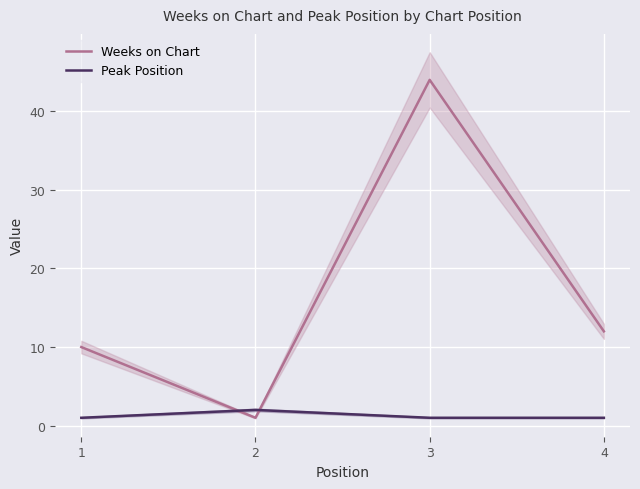

List the series in order of their peak value, highest first.

Weeks on Chart, Peak Position